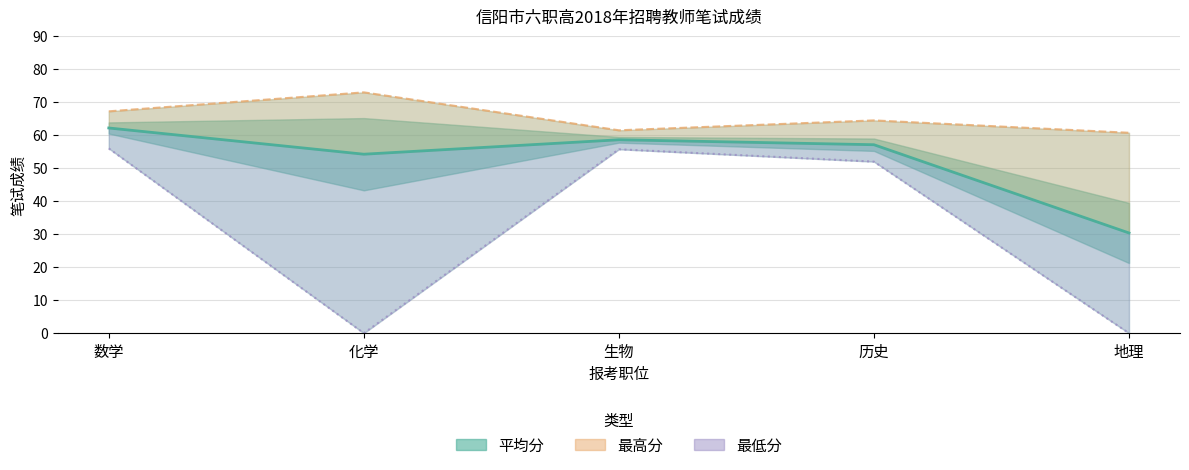

At which category does 最低分 reach its first local peak?

生物